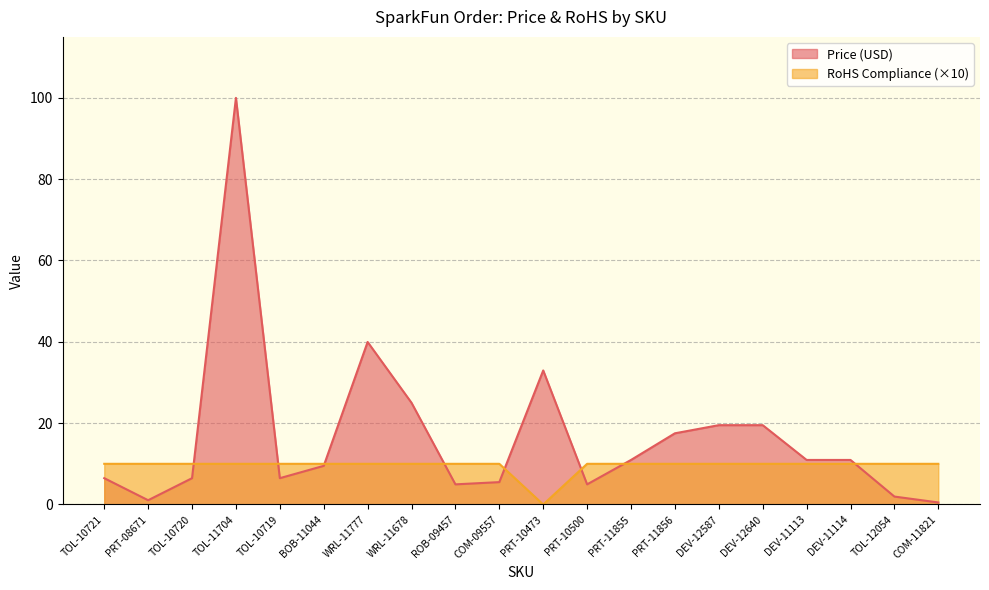

Reading left to right, extract all data points from this chart.

Price (USD): TOL-10721=6.5	PRT-08671=1.1	TOL-10720=6.5	TOL-11704=100.0	TOL-10719=6.5	BOB-11044=9.5	WRL-11777=40.0	WRL-11678=25.0	ROB-09457=5.0	COM-09557=5.5	PRT-10473=33.0	PRT-10500=5.0	PRT-11855=10.9	PRT-11856=17.5	DEV-12587=19.5	DEV-12640=19.5	DEV-11113=10.9	DEV-11114=10.9	TOL-12054=1.9	COM-11821=0.5
RoHS Compliance: TOL-10721=10.0	PRT-08671=10.0	TOL-10720=10.0	TOL-11704=10.0	TOL-10719=10.0	BOB-11044=10.0	WRL-11777=10.0	WRL-11678=10.0	ROB-09457=10.0	COM-09557=10.0	PRT-10473=0.0	PRT-10500=10.0	PRT-11855=10.0	PRT-11856=10.0	DEV-12587=10.0	DEV-12640=10.0	DEV-11113=10.0	DEV-11114=10.0	TOL-12054=10.0	COM-11821=10.0